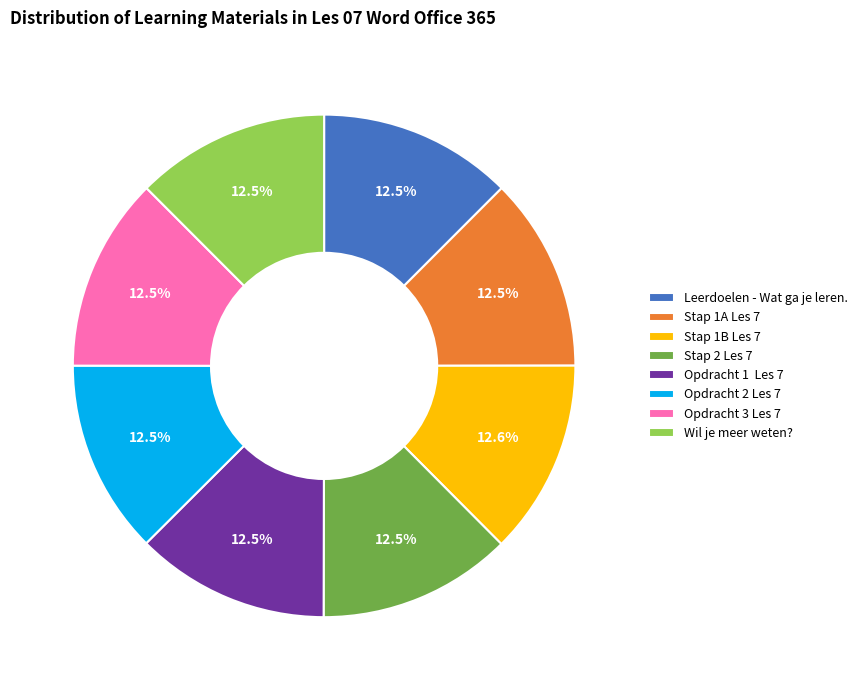

Count the number of slices in the pie.

8